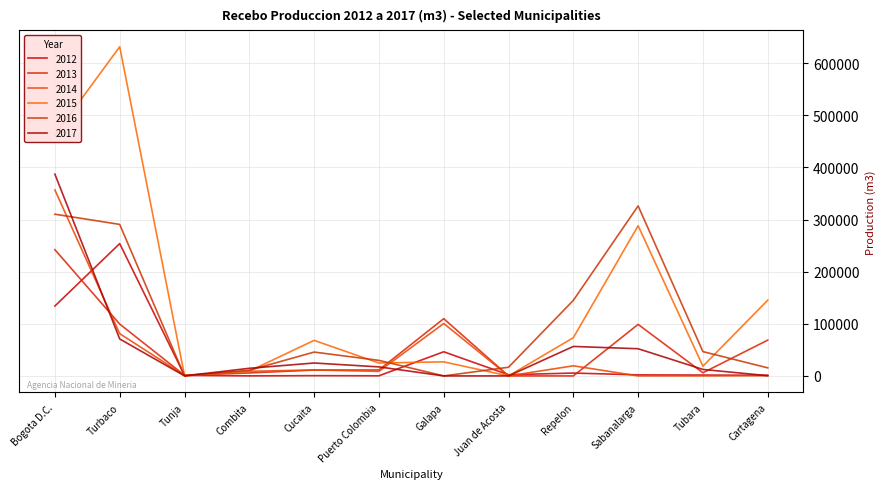

What is the average value of the 2015 series?

145686.7